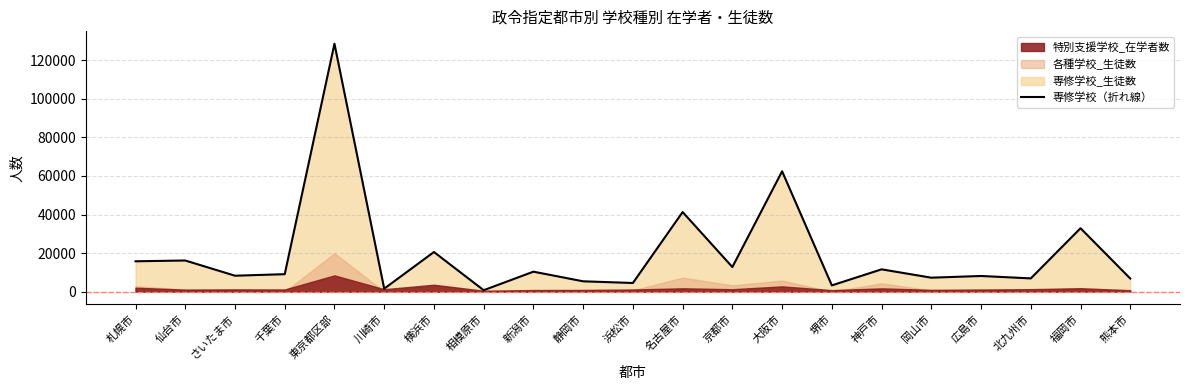

What is the sum of all values?

414637